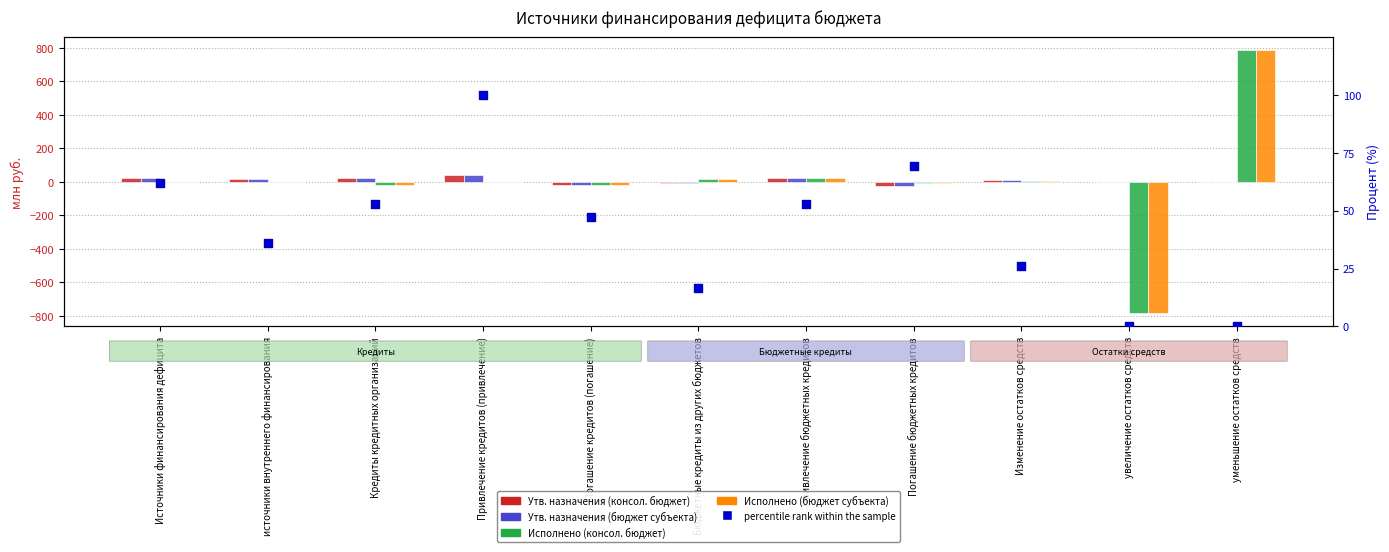

Is the value of Исполнено (бюджет субъекта) at Привлечение кредитов (привлечение) greater than the value of Утв. назначения (консол. бюджет) at Привлечение бюджетных кредитов?

No